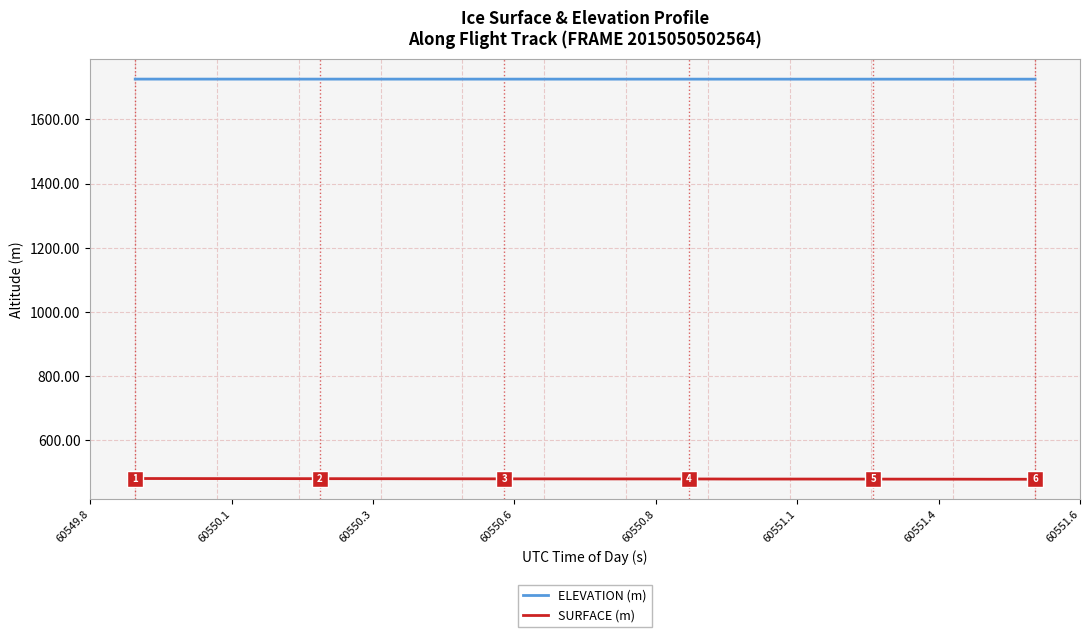

Rank the series by their average value, from lowest to highest.

SURFACE (m), ELEVATION (m)